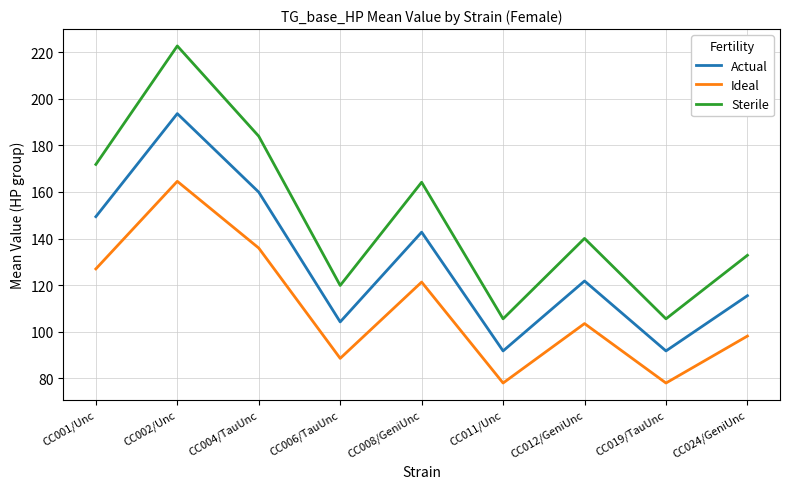

What is the total value across all series at CC012/GeniUnc?

365.4